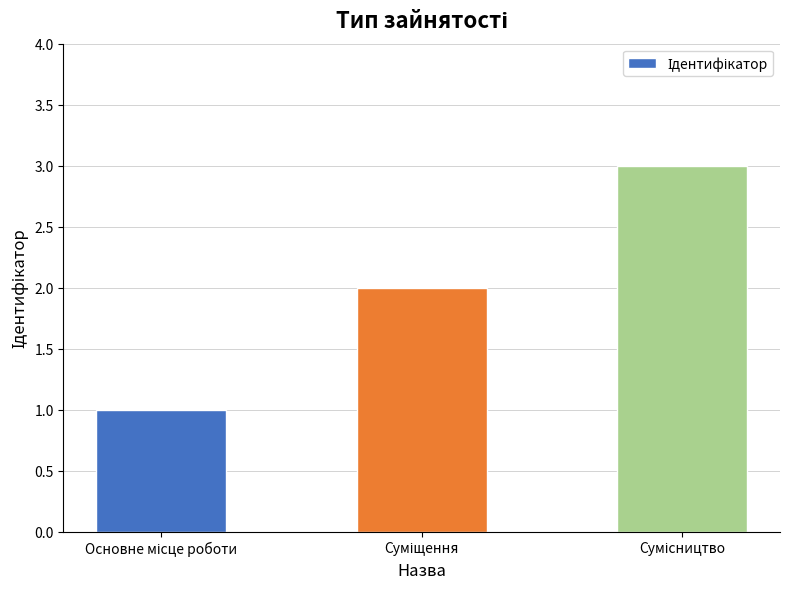

What is the maximum value shown in the chart?

3